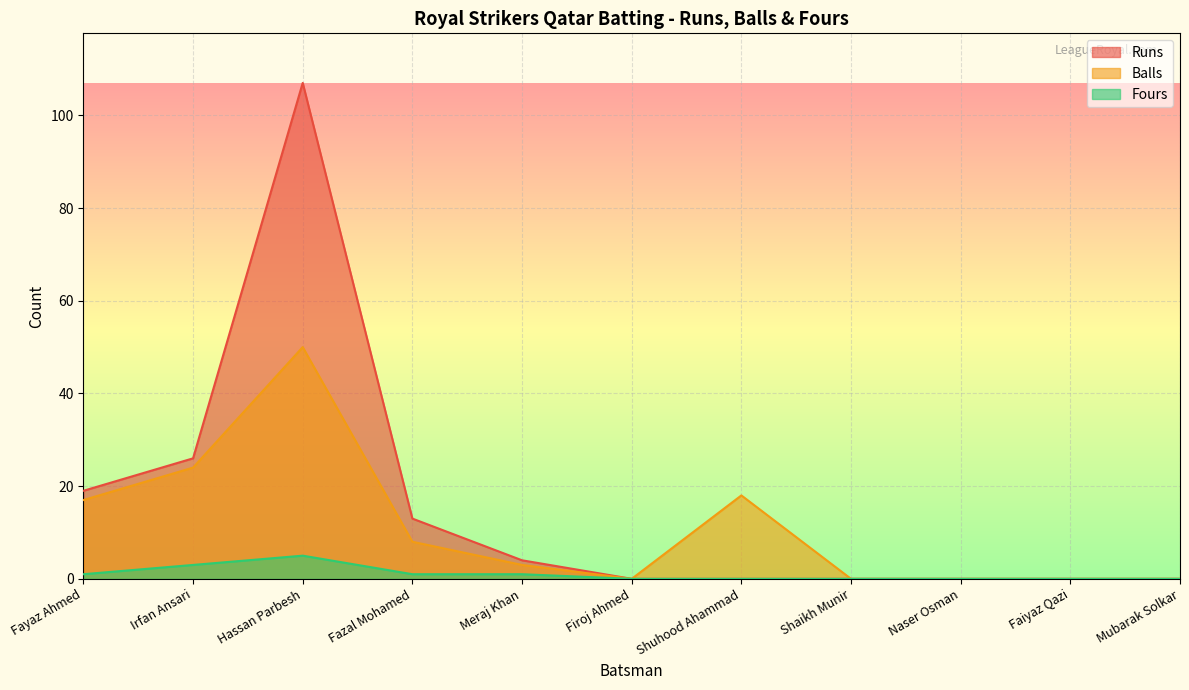

Is the value of Runs at Shaikh Munir greater than the value of Fours at Firoj Ahmed?

No